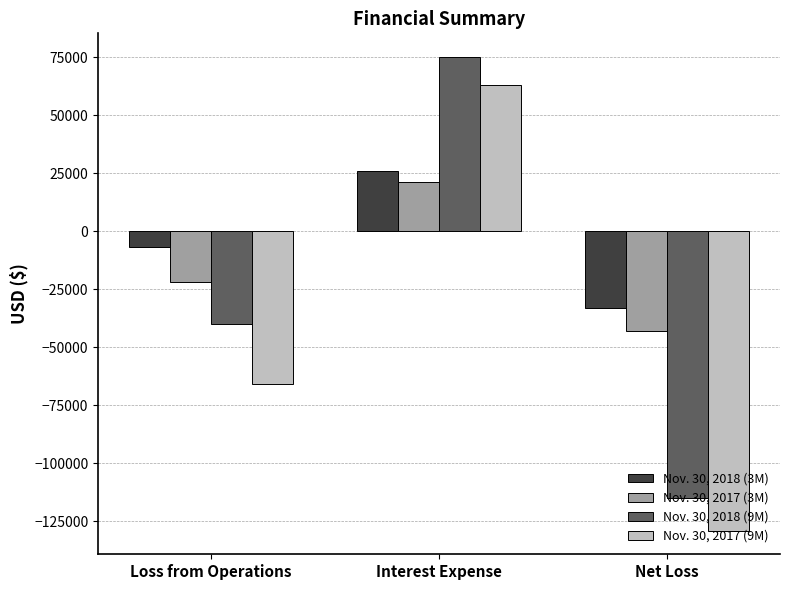

Reading left to right, what are all the values shown in this chart?

Nov. 30, 2018 (3M): -7000	26000	-33000
Nov. 30, 2017 (3M): -22000	21000	-43000
Nov. 30, 2018 (9M): -40000	75000	-115000
Nov. 30, 2017 (9M): -66000	63000	-129000